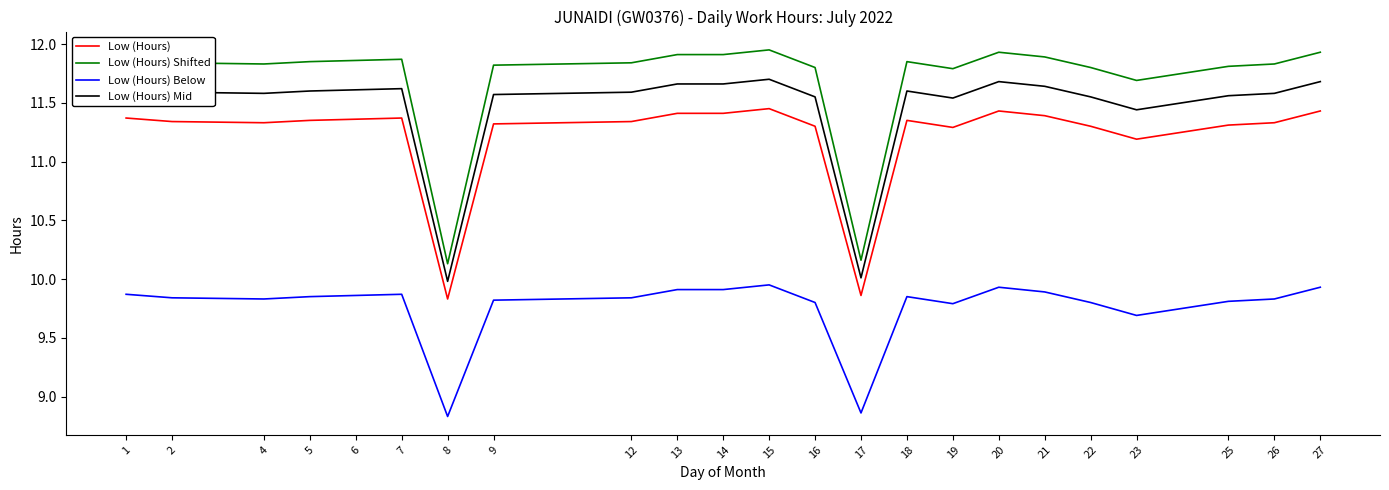

What is the difference between the maximum and minimum values in the Low (Hours) Mid series?

1.7